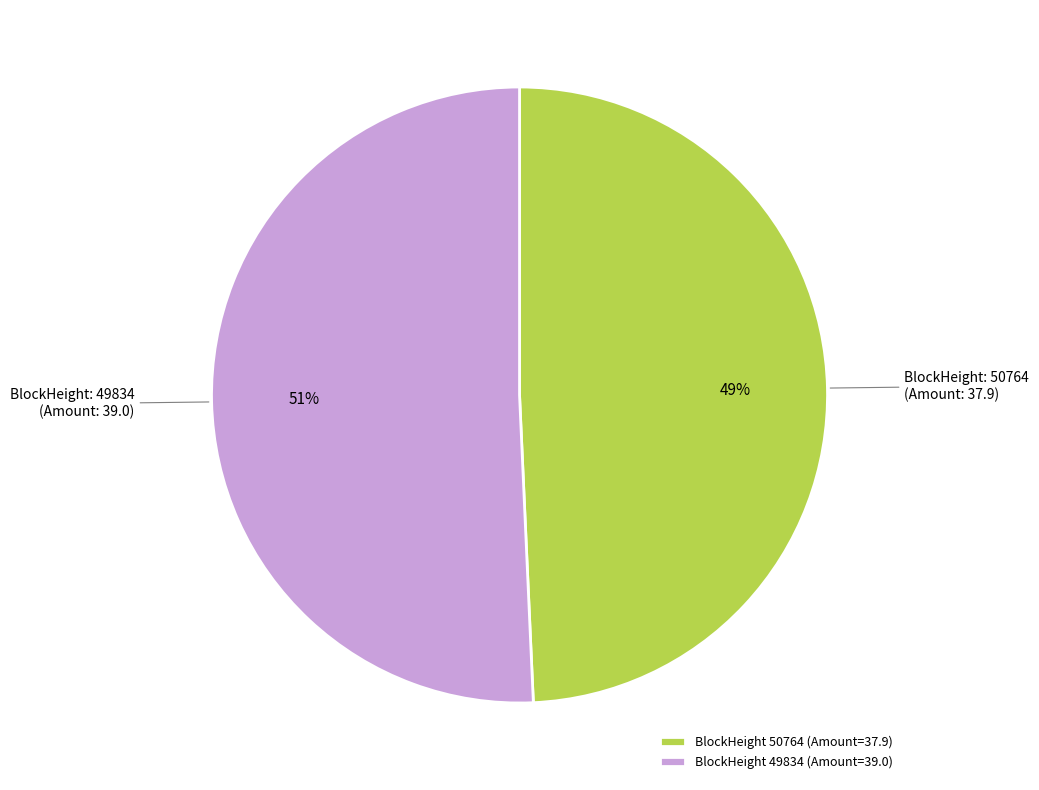

Rank the categories by value from lowest to highest.

BlockHeight 50764 (Amount=37.9), BlockHeight 49834 (Amount=39.0)